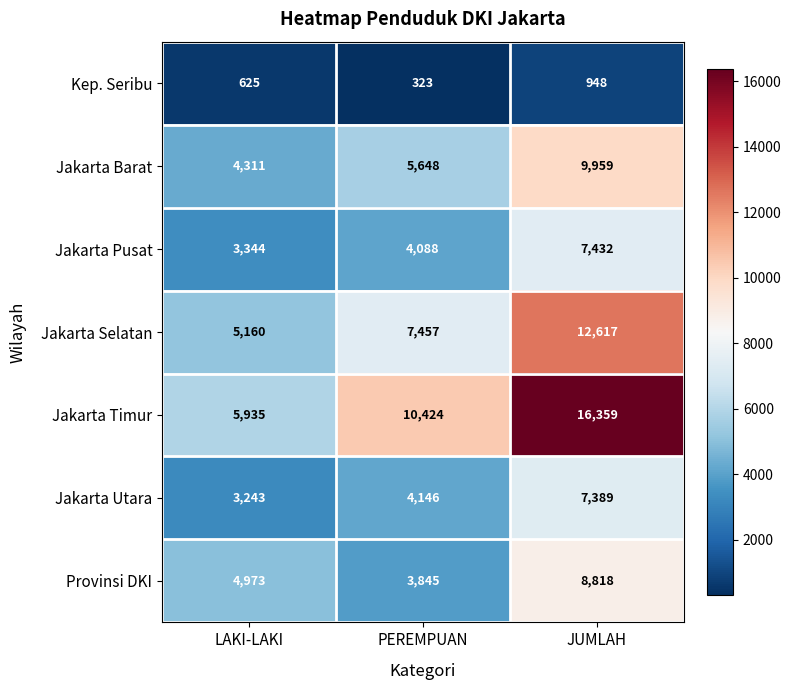

Count the Jakarta Selatan values in the range 5160 to 12617.

3